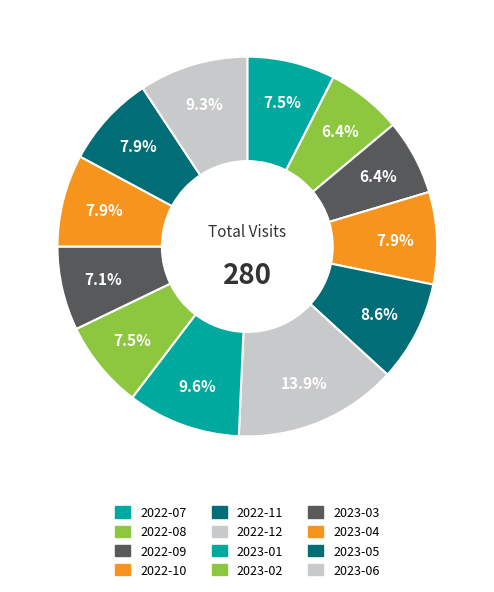

To the nearest percent, what is the average slice percentage?

8%